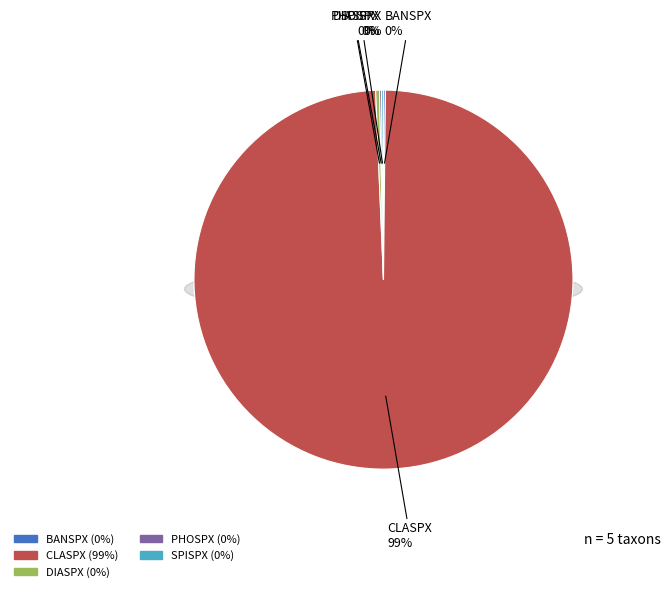

Which slice is the smallest?

BANSPX